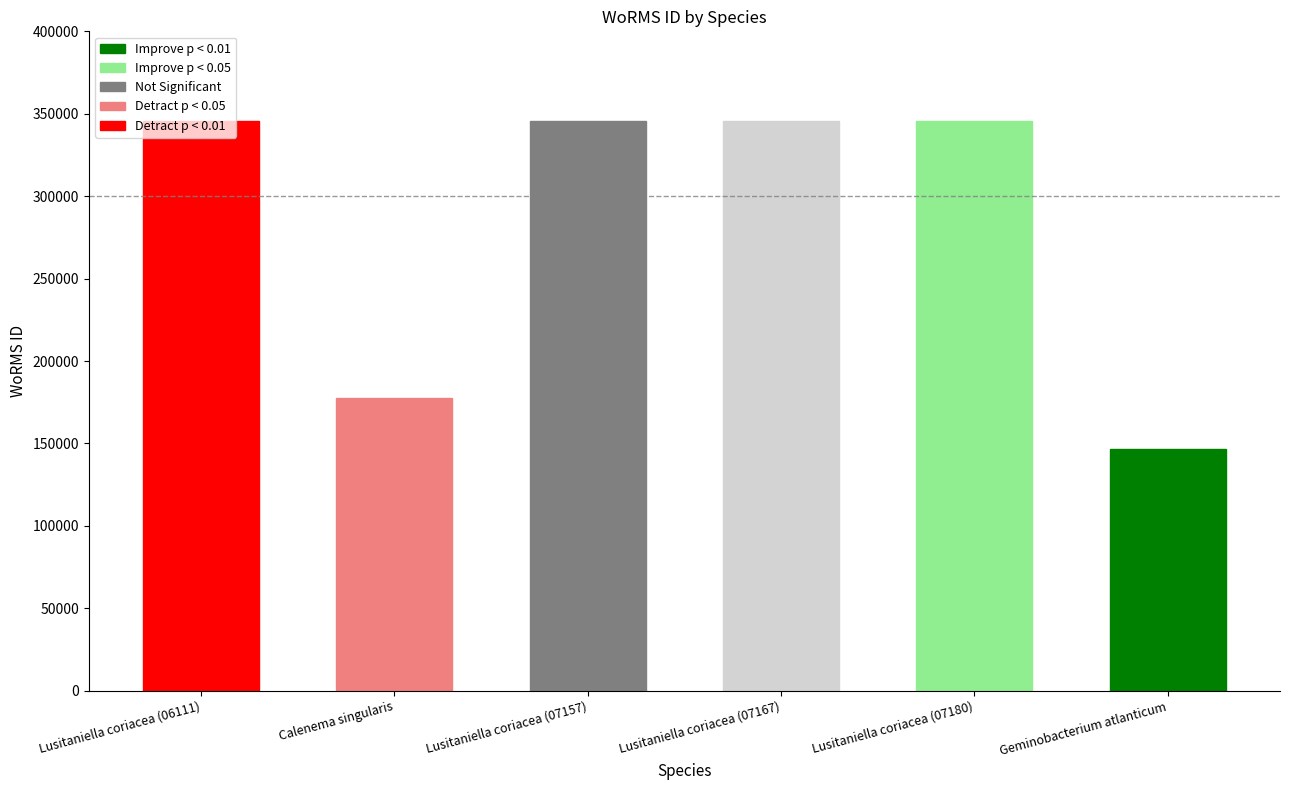

What is the label of the 2nd bar from the right?

Lusitaniella coriacea (07180)